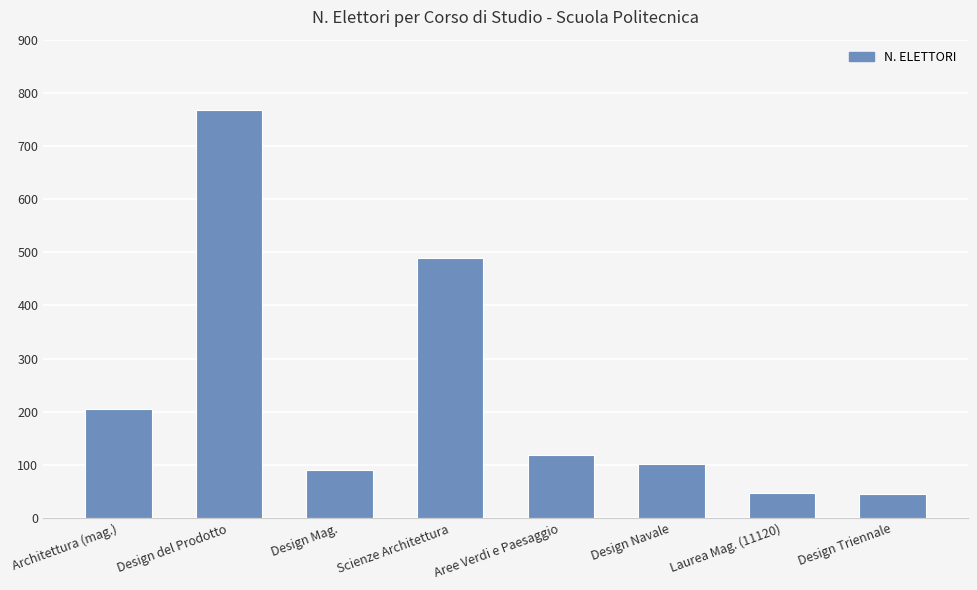

How many series are shown in this chart?

1